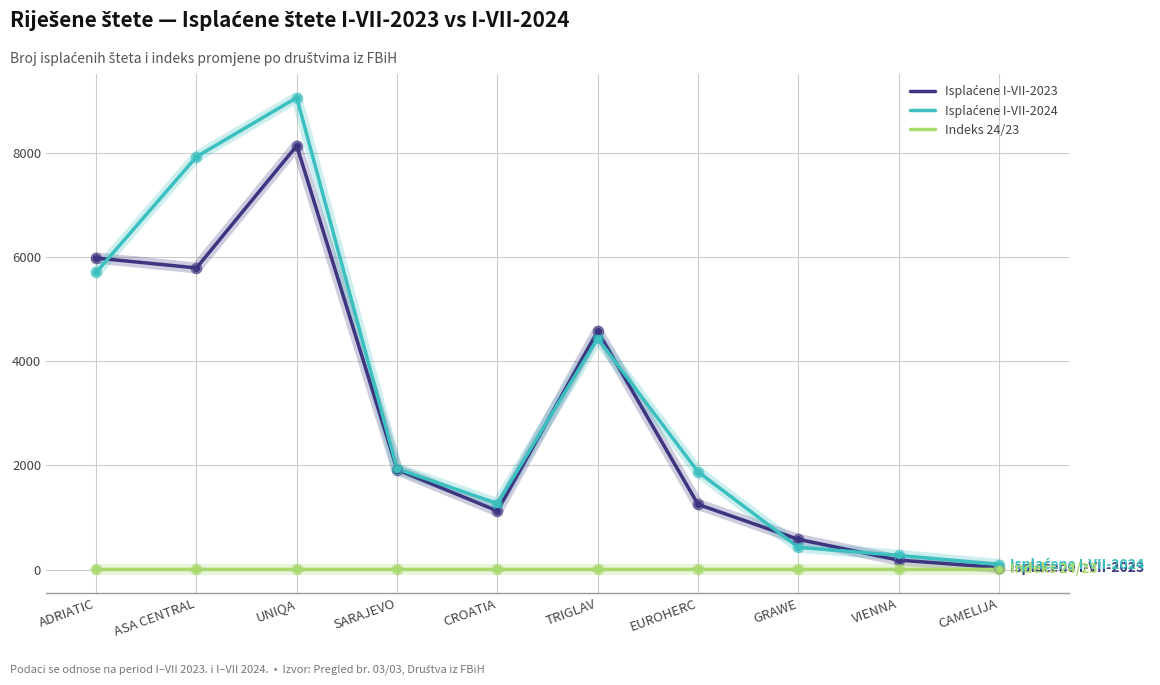

What is the total value across all series at GRAWE?

1007.7